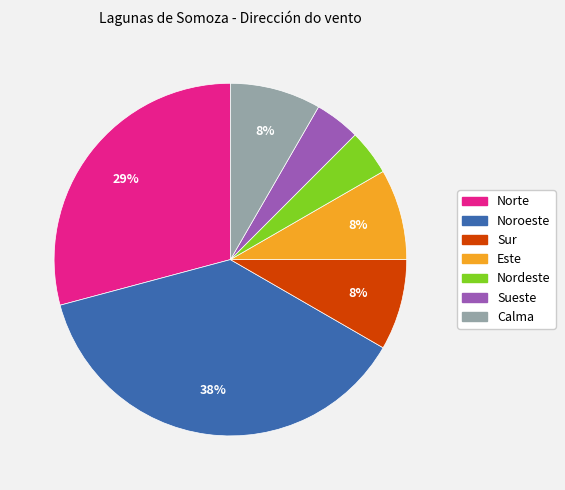

Count the number of slices in the pie.

7